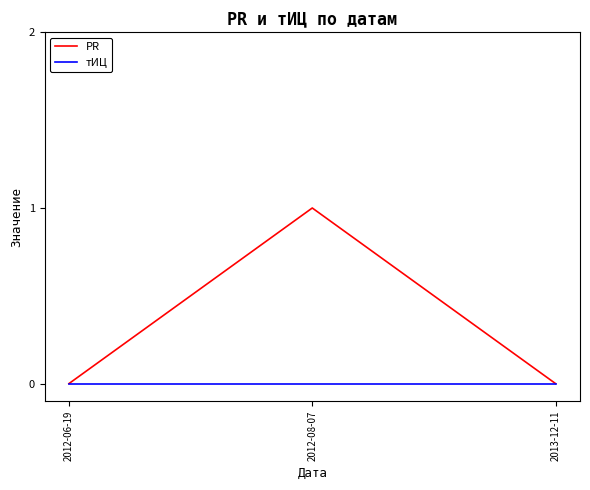

List the series in order of their peak value, lowest first.

тИЦ, PR